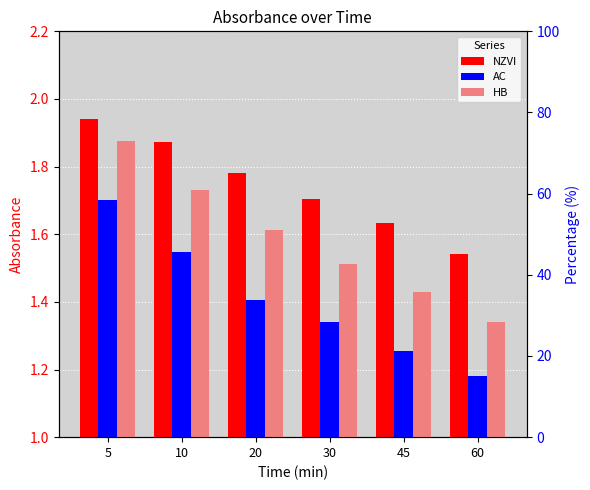

At how many categories does at least one series exceed 1?

6